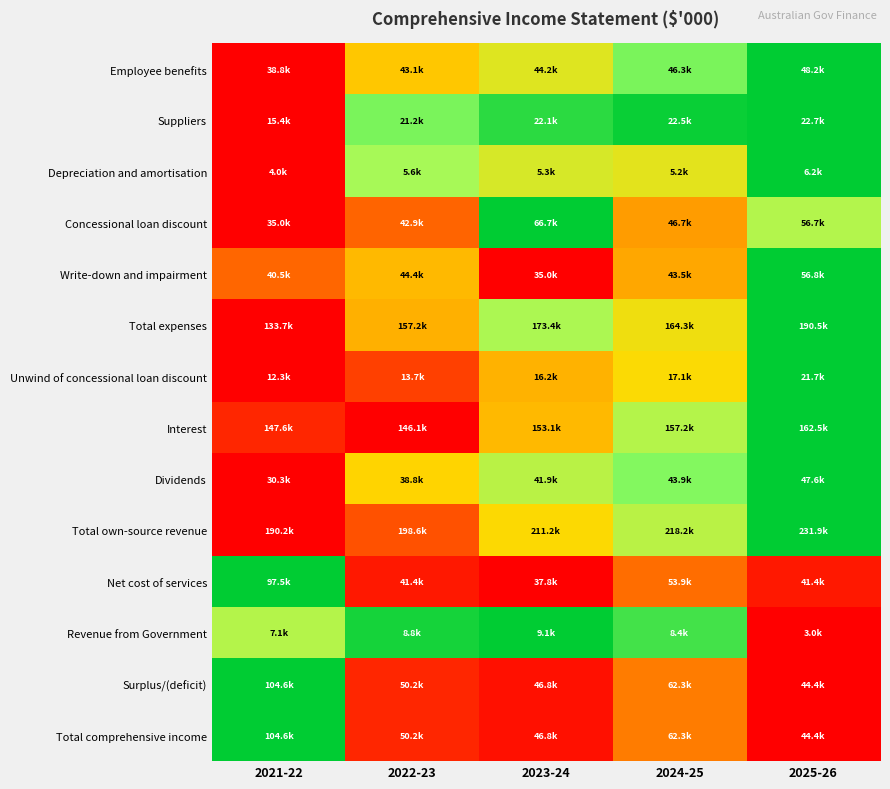

At which category is the sum across all series the highest?

2025-26